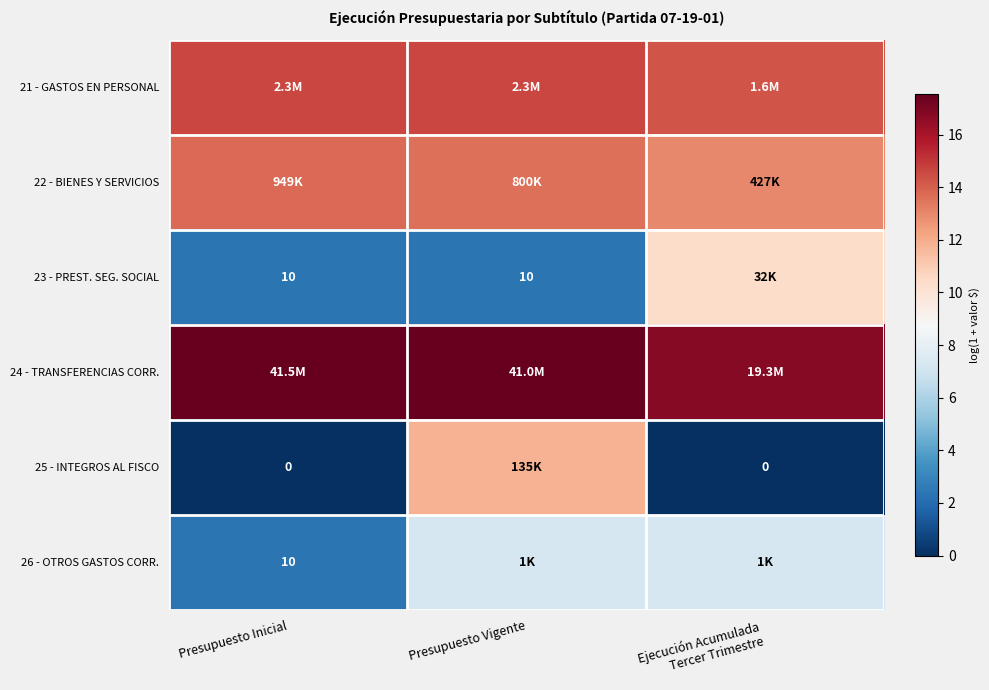

At which label is 23 - PREST. SEG. SOCIAL closest to 6?

Presupuesto Inicial